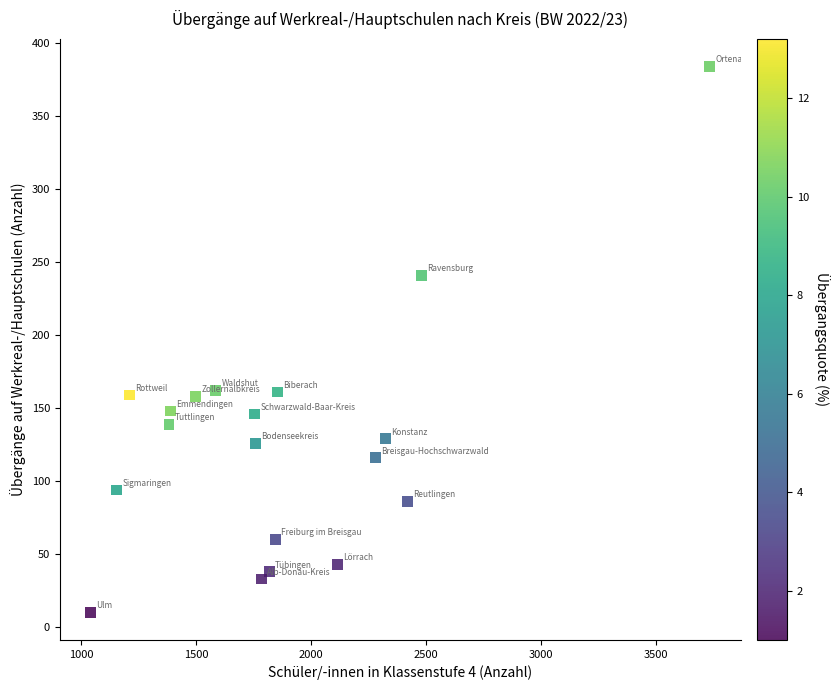

What is the range of Y values (max minus min)?

374